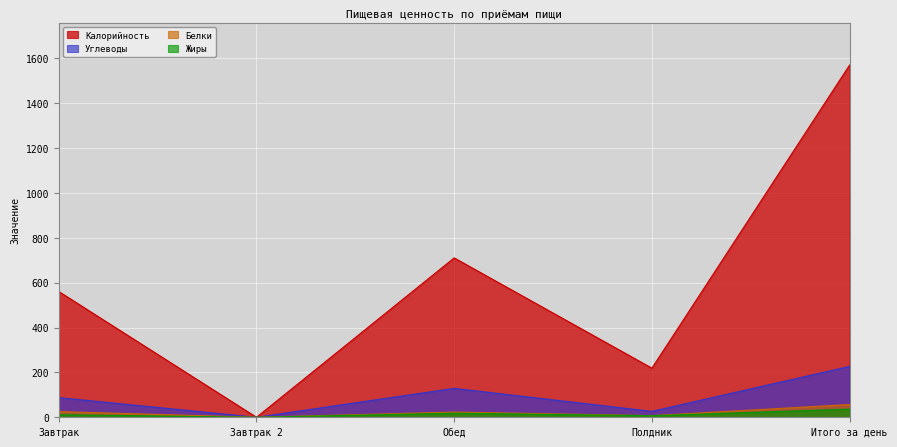

What is the maximum value for Калорийность?

1570.2